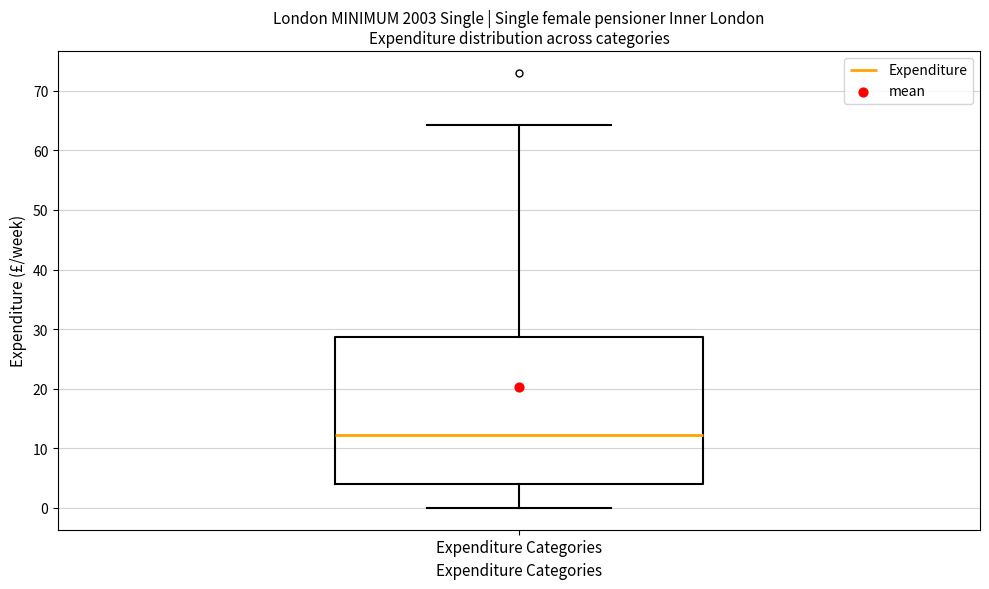

Read this box plot against the y-axis: the position of the median line, the range covered by the box, and the ends of both whiskers. The values are not printed on the chart, so give them approximately, as read against the axis.

median 12, box 4 to 29, whiskers 0 to 64